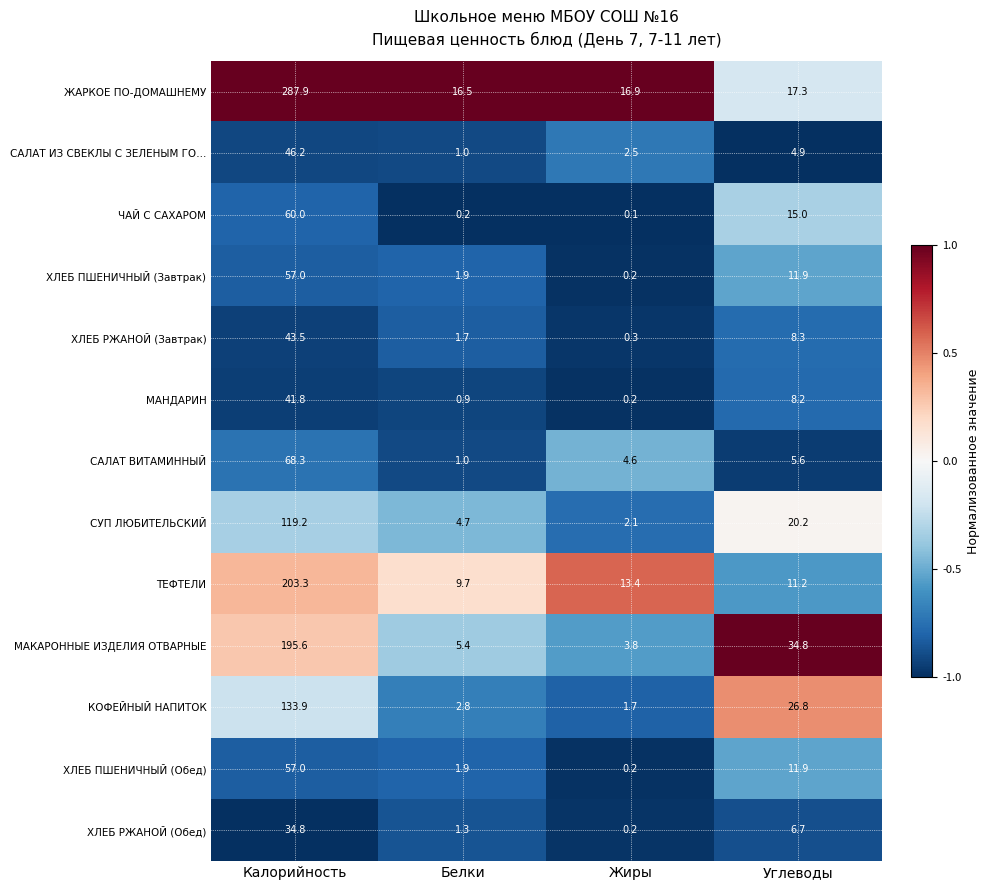

What is the difference between the МАНДАРИН values at Калорийность and Белки?

40.9